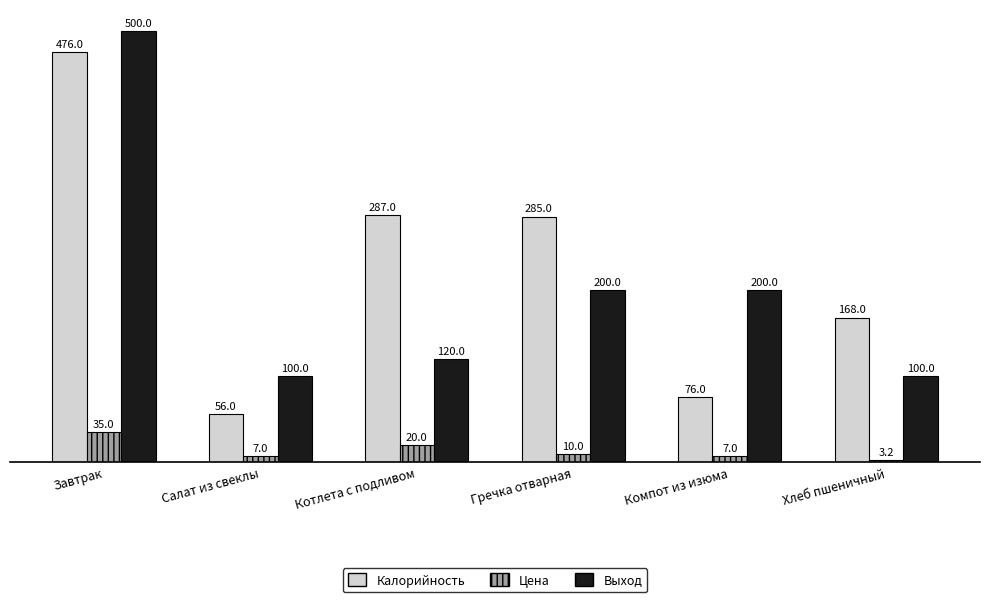

How many data points in Выход are less than 200?

3